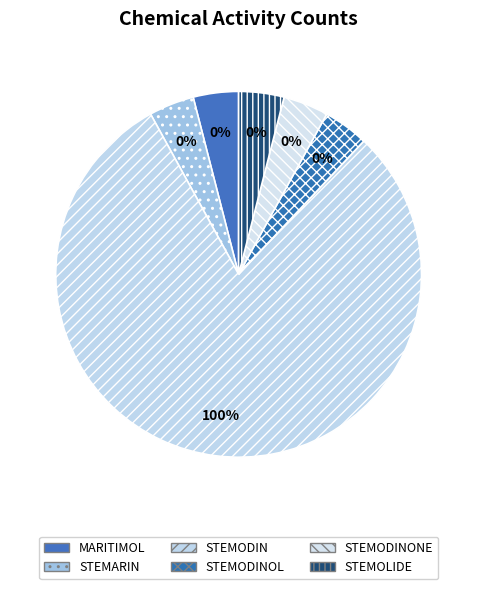

Is it true that STEMOLIDE is 1% of the pie?

False